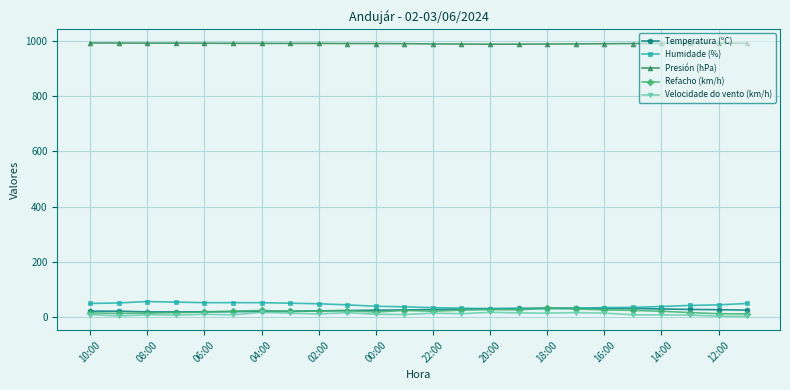

Which series has the largest range (max minus min)?

Humidade (%)